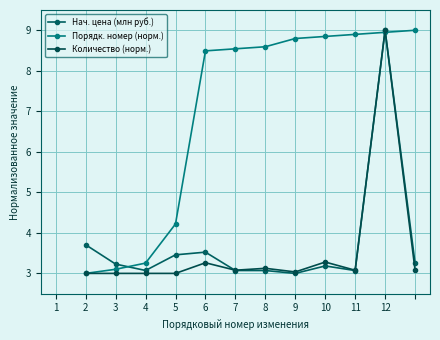

What is the sum of all Нач. цена (млн руб.) values?

44.6